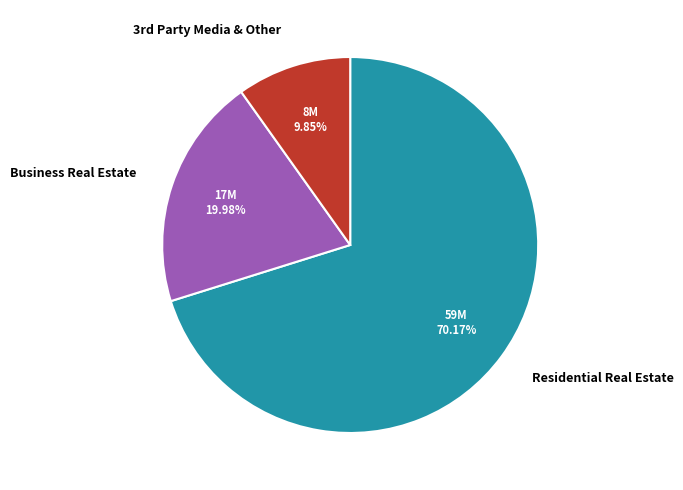

How many slices are in this pie chart?

3